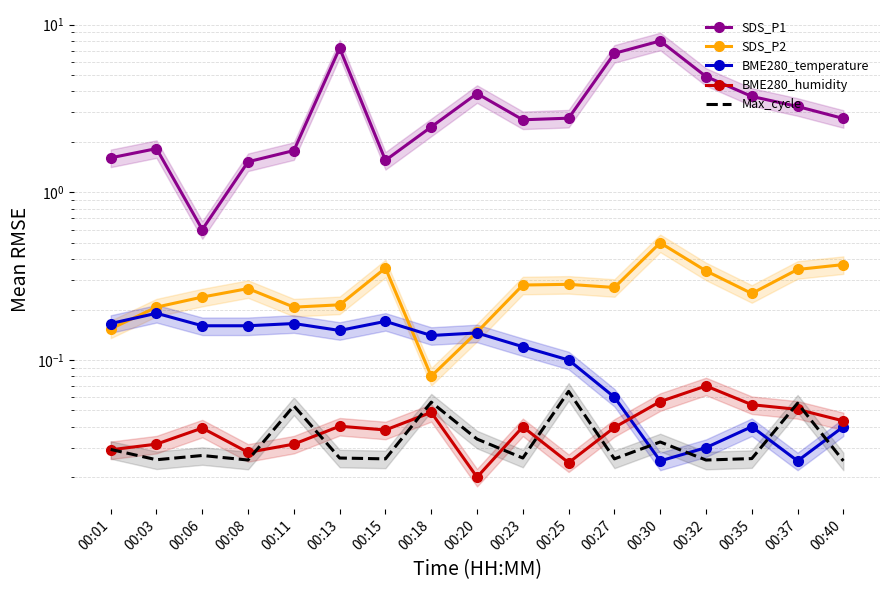

In BME280_temperature, how many points are higher than both neighbors (excluding endpoints)?

5